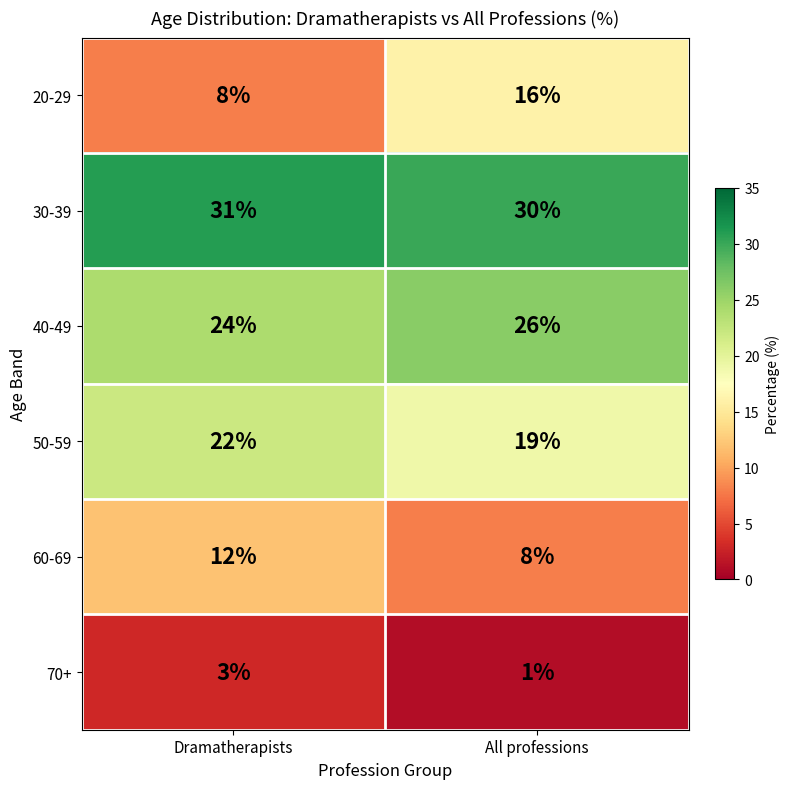

What is the difference between the highest and lowest values at Dramatherapists?

28